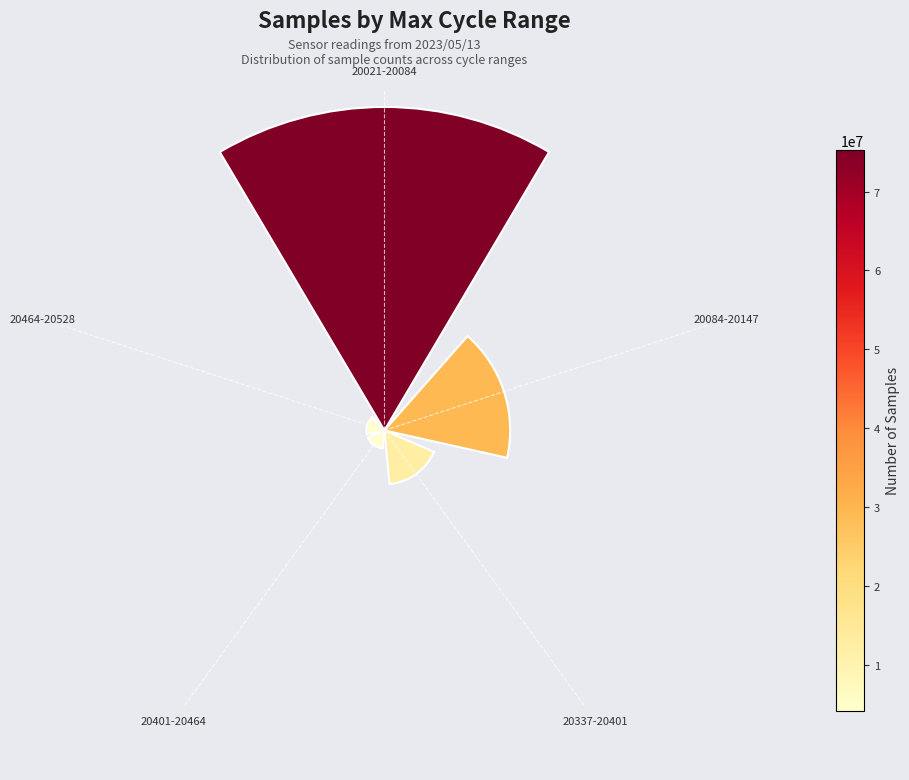

Which has a higher value, 20464-20528 or 20337-20401?

20337-20401